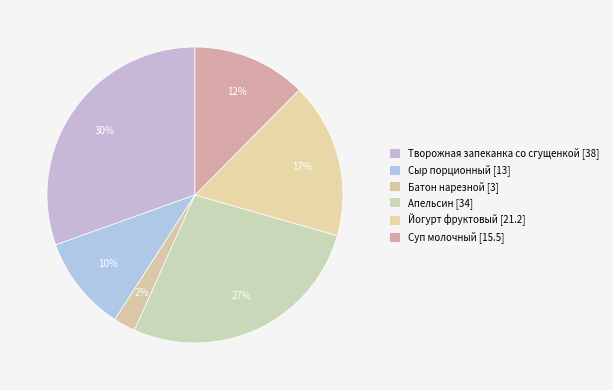

To the nearest percent, what portion does Суп молочный represent?

12%